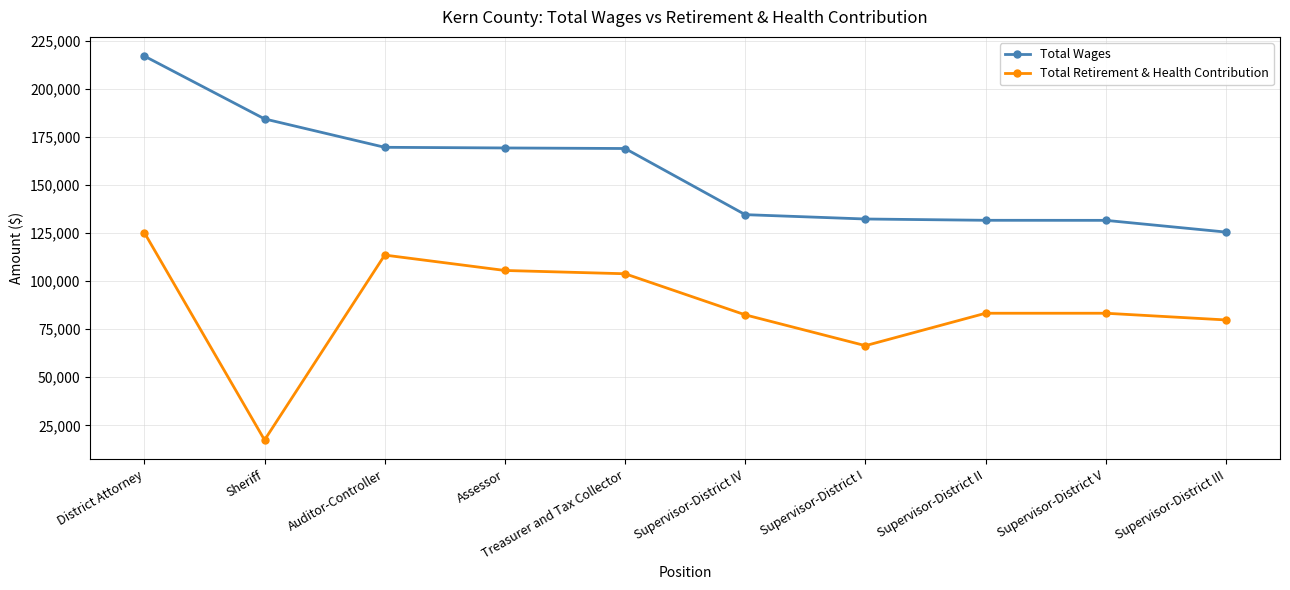

True or false: Total Wages and Total Retirement & Health Contribution intersect in this chart.

False